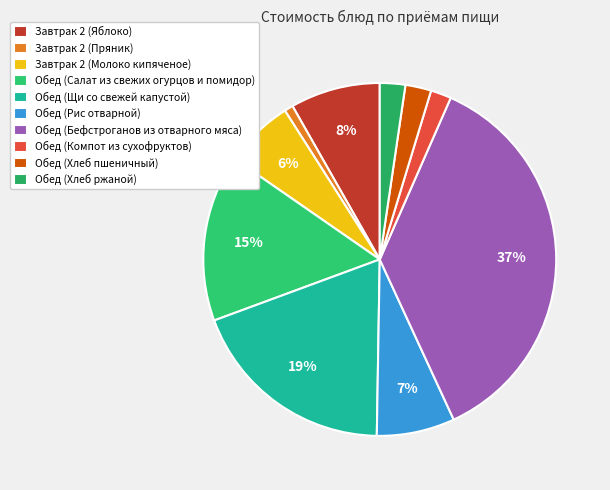

What is the change in value from Обед (Салат из свежих огурцов и помидор) to Обед (Компот из сухофруктов)?

-16.1